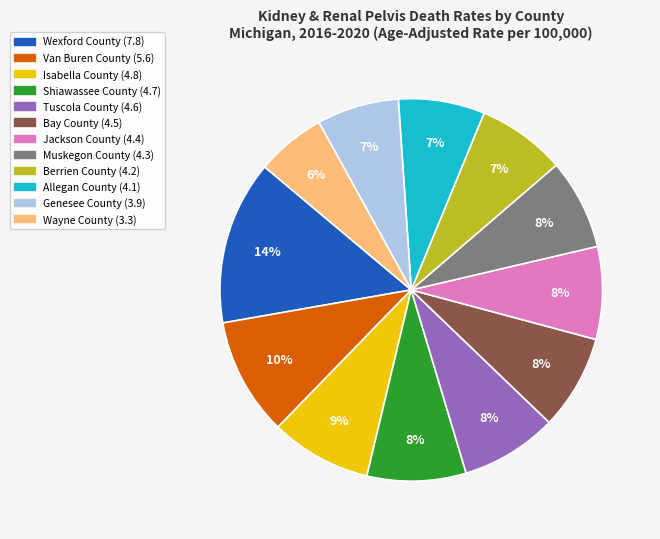

To the nearest percent, what percentage of the pie is Isabella County?

9%